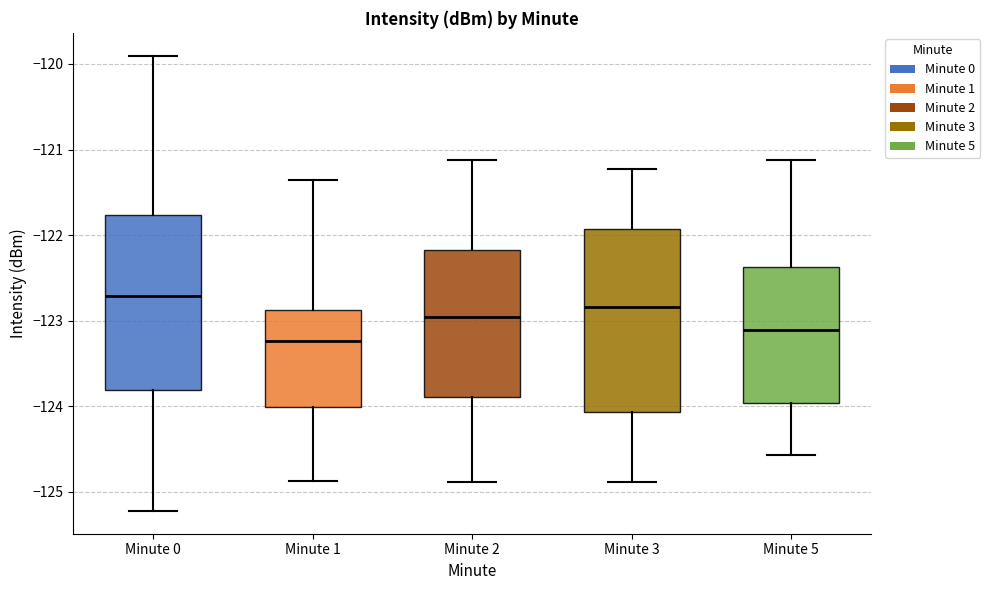

Where does the lower whisker of the box for Minute 0 end on the y-axis? The values are not printed on the chart, so give them approximately, as read against the axis.

-125.2